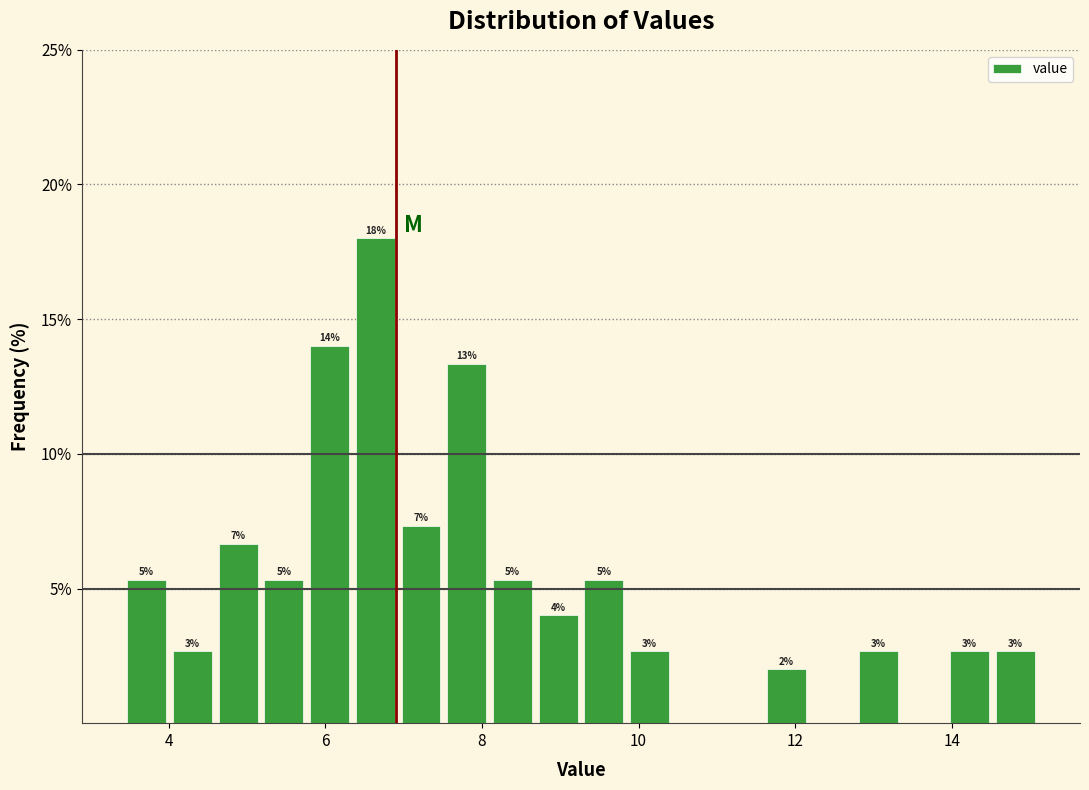

Around what value on the x-axis is the tallest bar? Give the approximate position of its centre, as read against the axis.

6.6